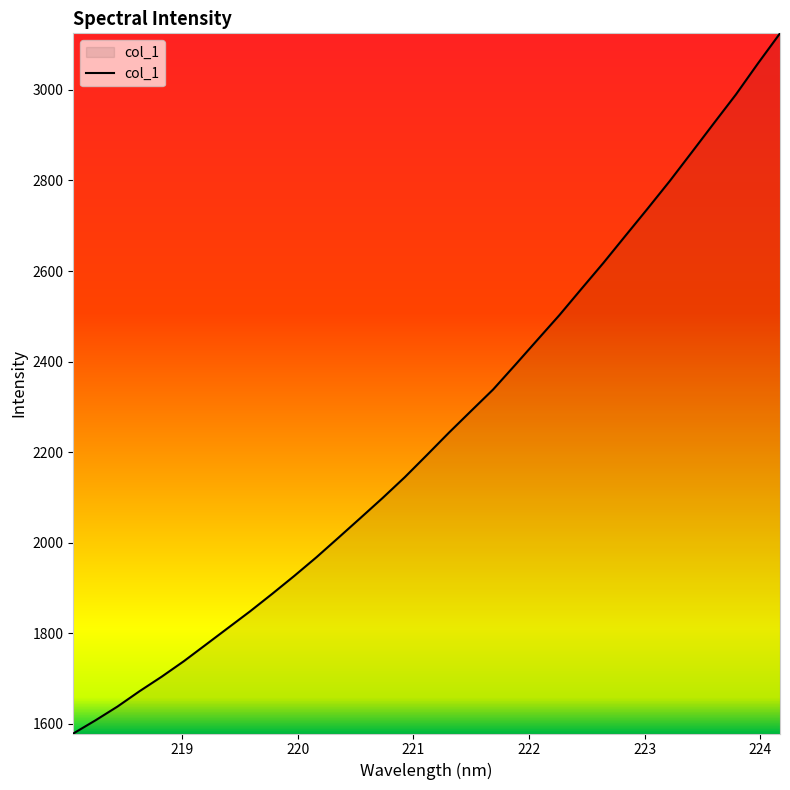

How many series are shown in this chart?

1